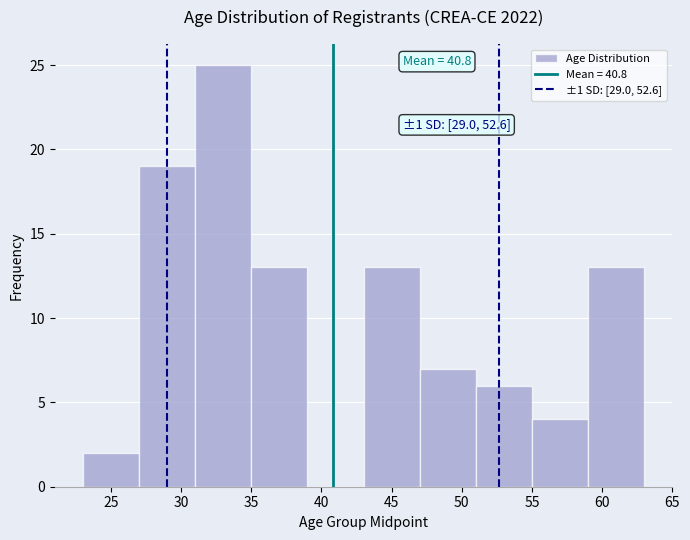

Over which range of the x-axis is the bar tallest?

31 to 35